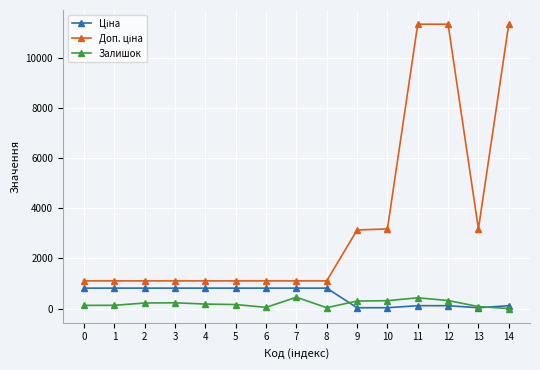

True or false: Залишок has more than 0 points higher than both neighbors.

True